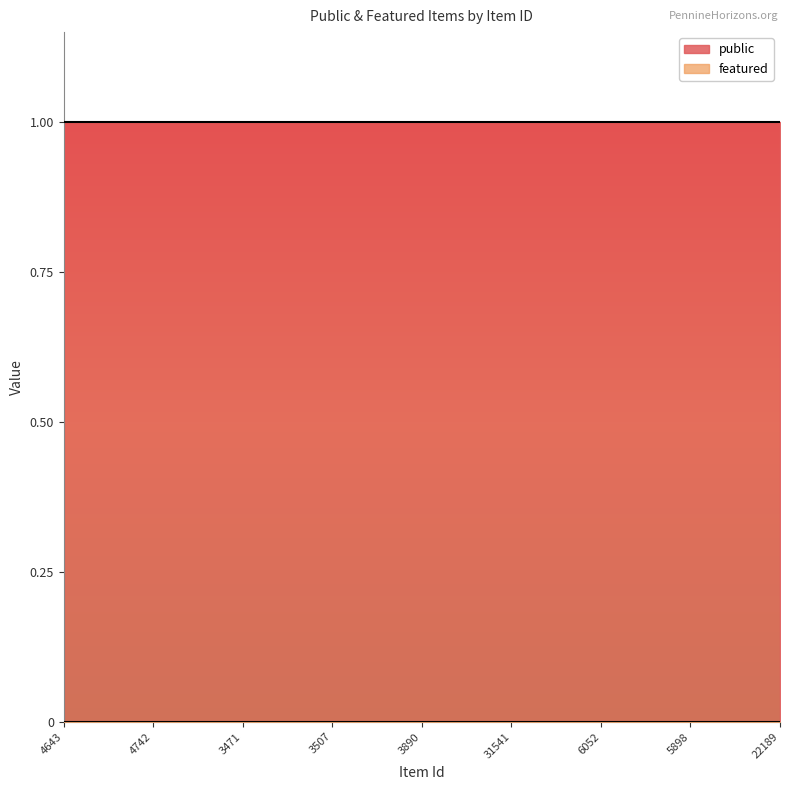

The value of public at 3471 is 0. True or false?

False